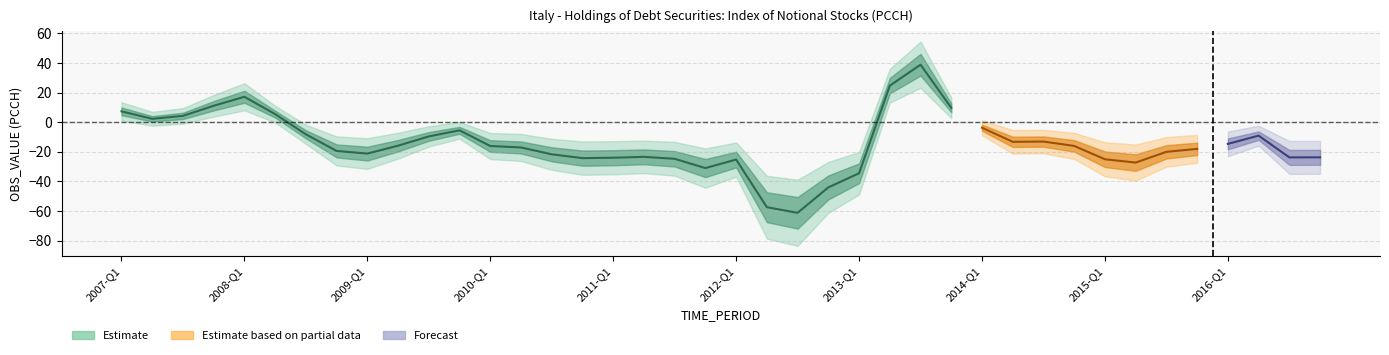

Reading left to right, list all the values displayed in this chart.

2007-Q1=7.3	2007-Q2=2.3	2007-Q3=4.3	2007-Q4=11.1	2008-Q1=17.2	2008-Q2=5.5	2008-Q3=-8.2	2008-Q4=-19.4	2009-Q1=-21.2	2009-Q2=-15.9	2009-Q3=-9.6	2009-Q4=-5.5	2010-Q1=-16.1	2010-Q2=-17.1	2010-Q3=-21.7	2010-Q4=-24.3	2011-Q1=-24.0	2011-Q2=-23.4	2011-Q3=-24.7	2011-Q4=-31.0	2012-Q1=-25.2	2012-Q2=-57.4	2012-Q3=-61.2	2012-Q4=-44.0	2013-Q1=-34.5	2013-Q2=24.7	2013-Q3=38.9	2013-Q4=9.7	2014-Q1=-3.7	2014-Q2=-13.2	2014-Q3=-13.1	2014-Q4=-16.0	2015-Q1=-25.0	2015-Q2=-27.3	2015-Q3=-20.0	2015-Q4=-18.0	2016-Q1=-14.6	2016-Q2=-9.1	2016-Q3=-23.8	2016-Q4=-23.7